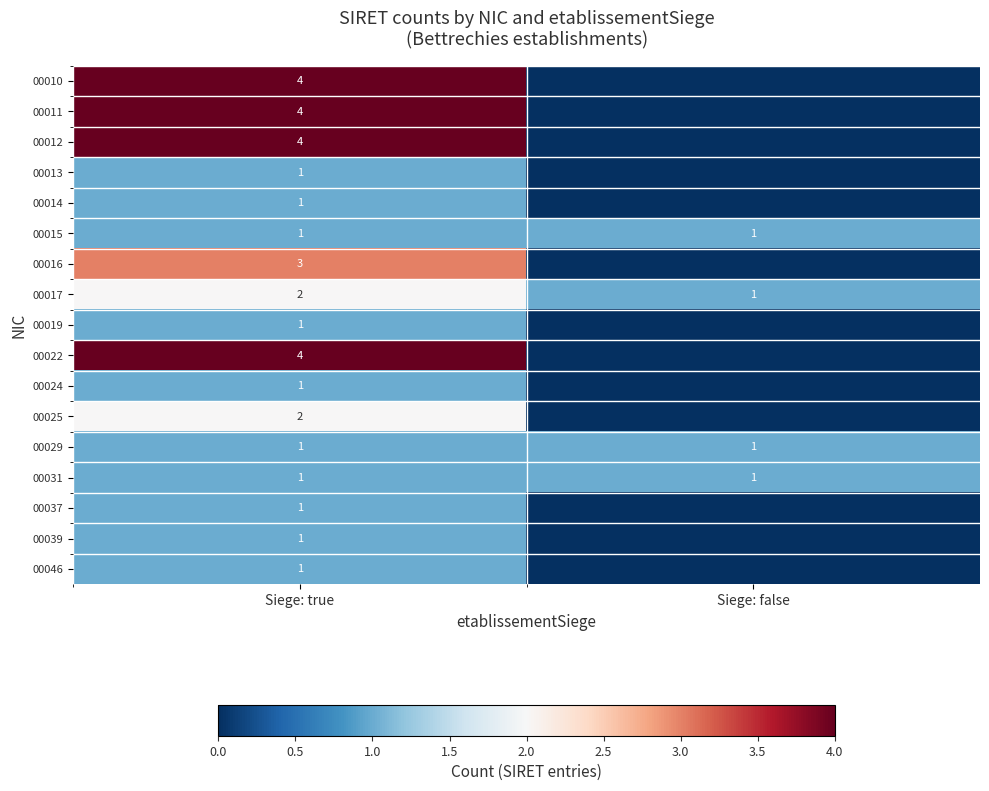

True or false: 00015 has a value of 0 at Siege: true.

False